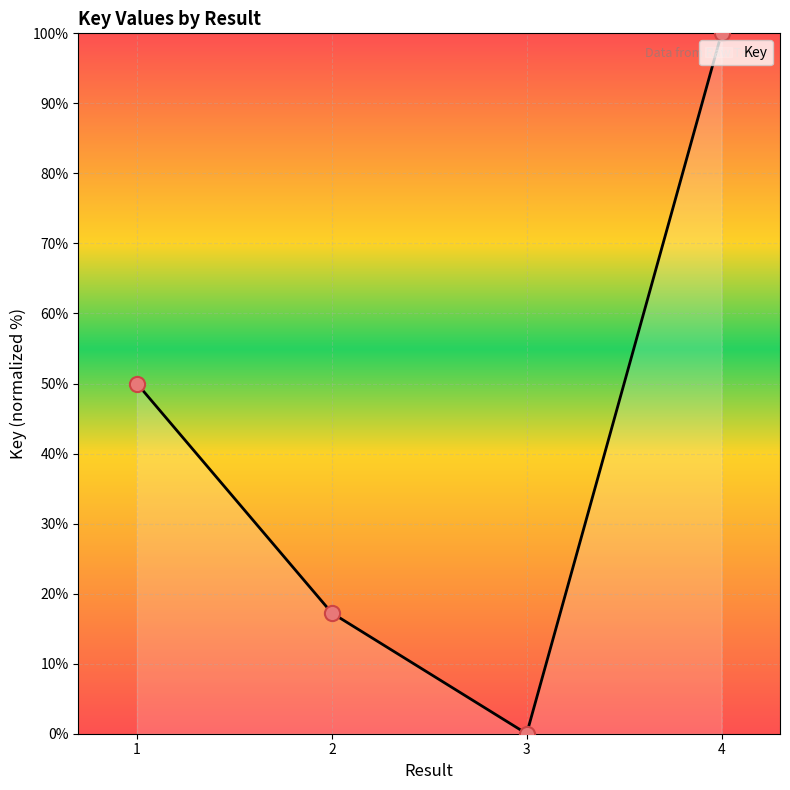

Which has a higher value, 4 or 3?

4